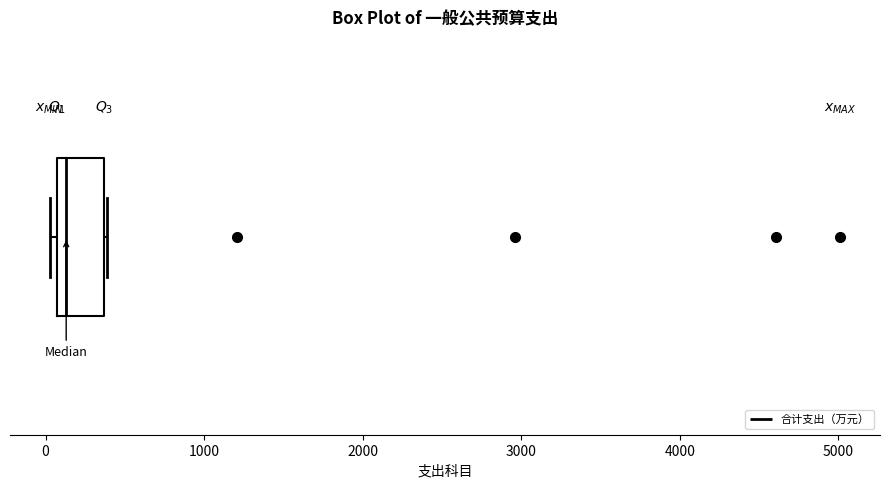

Where is the right edge of the box on the x-axis? The values are not printed on the chart, so give them approximately, as read against the axis.

400